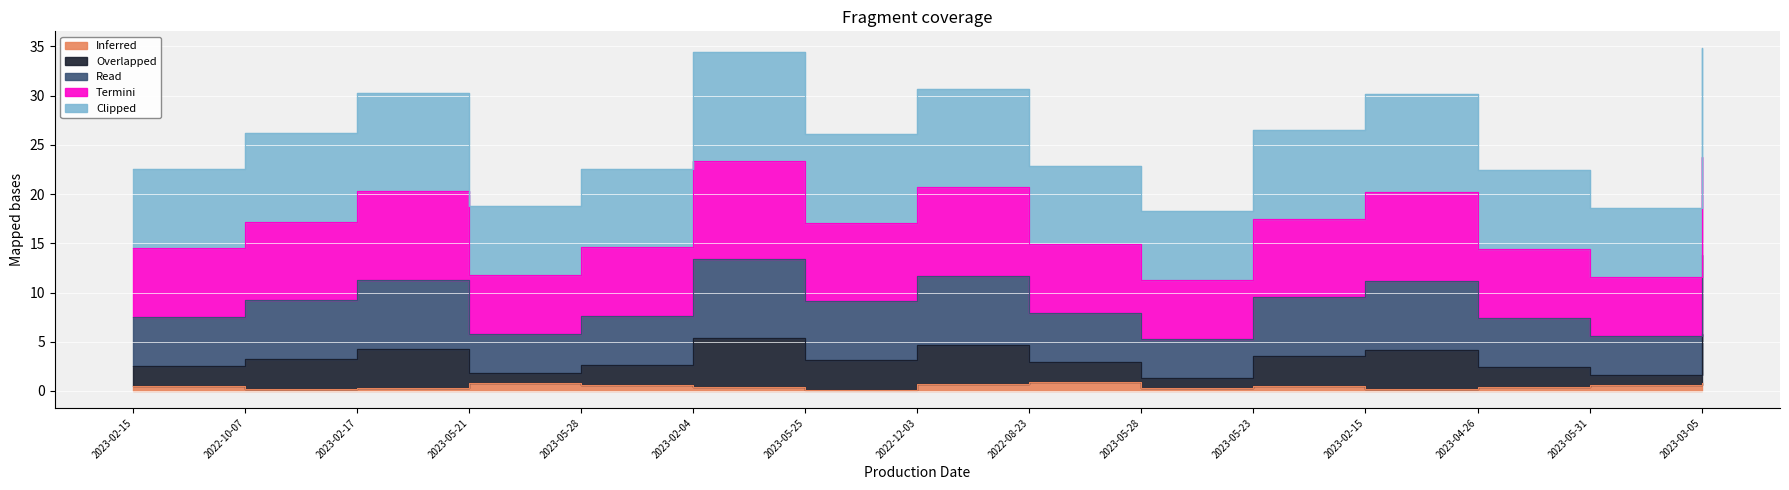

The Inferred series shows 0.7 at 2022-12-03. True or false?

True